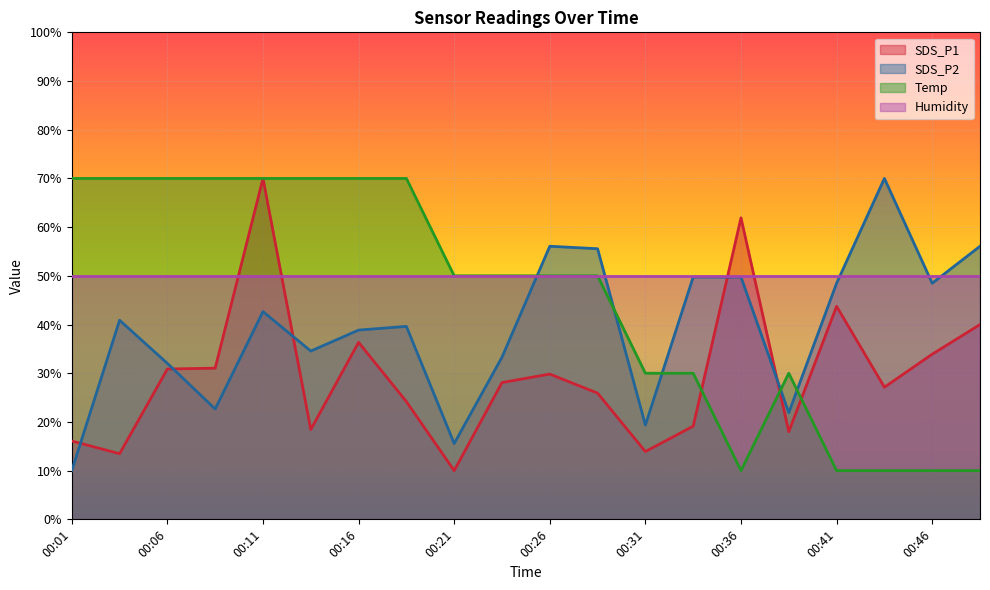

What is the value of the SDS_P2 point at the 20th from the left?

56.1